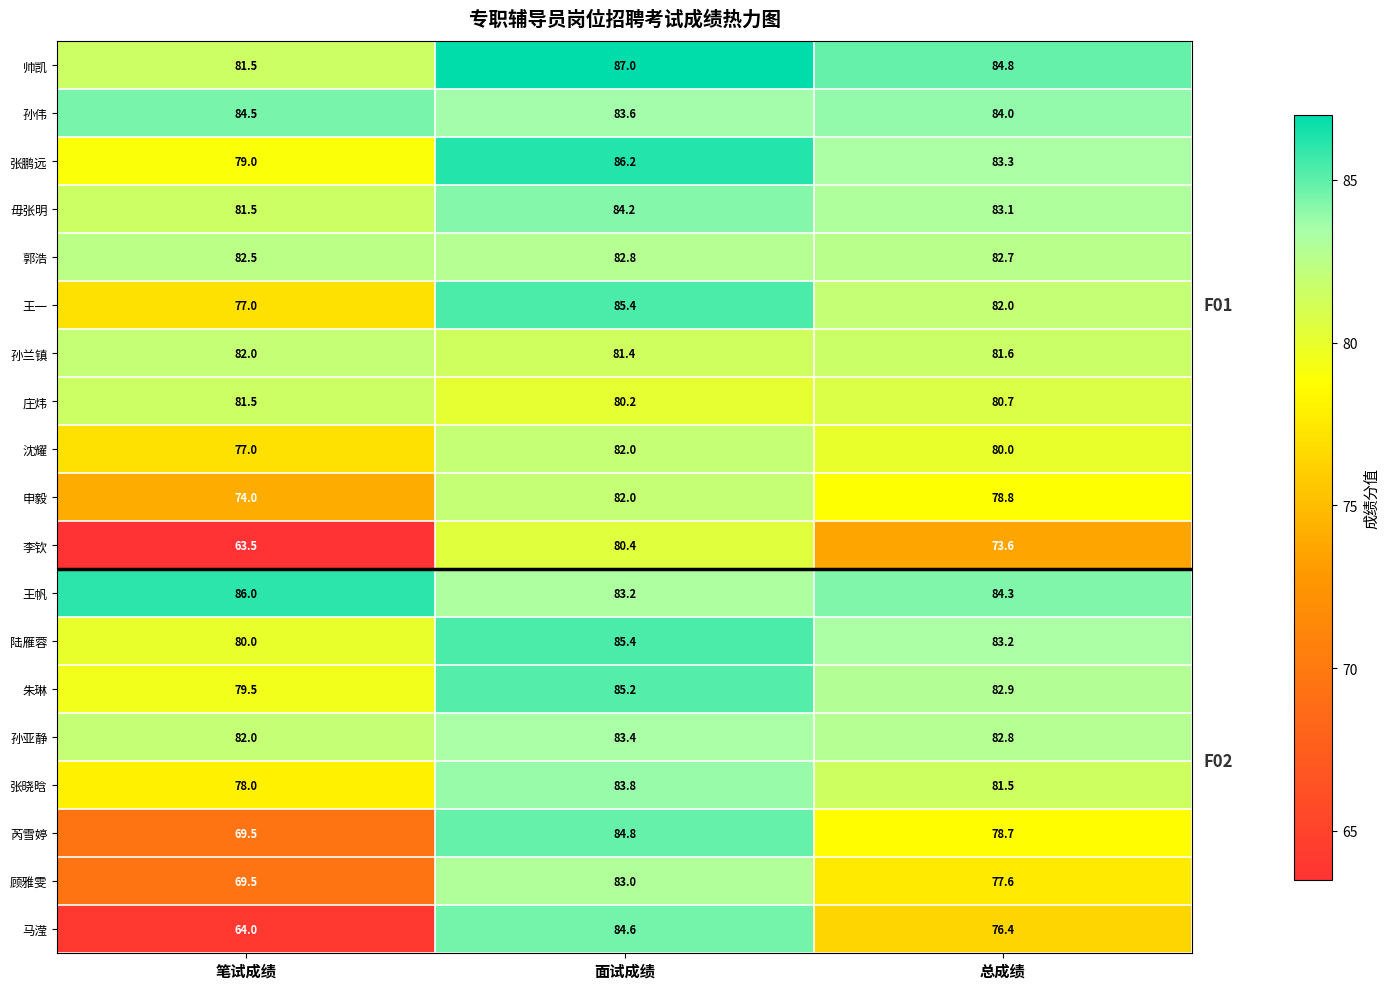

Which series has the widest spread of values?

马滢